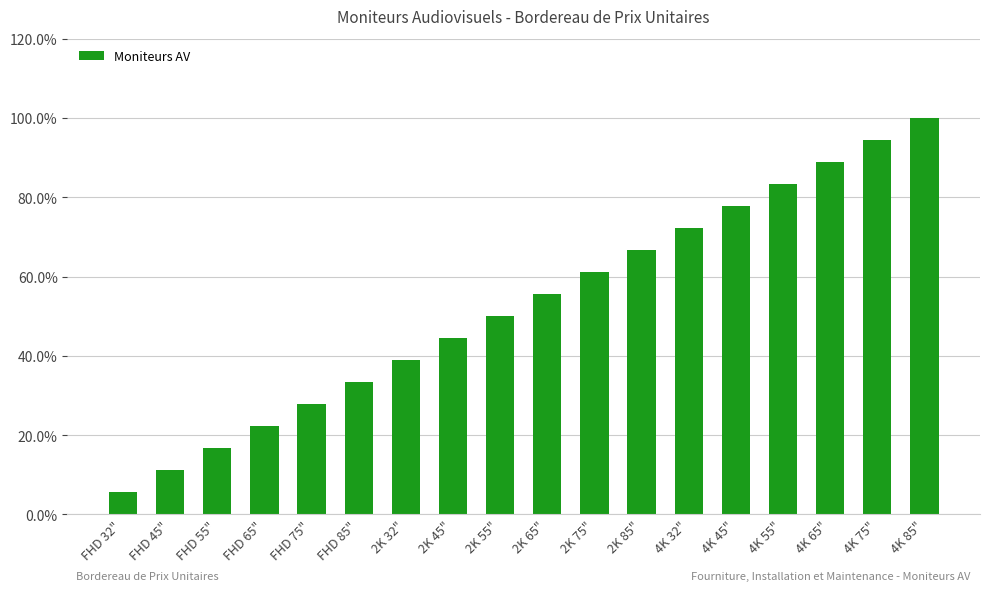

Reading left to right, extract all data points from this chart.

0.1	0.1	0.2	0.2	0.3	0.3	0.4	0.4	0.5	0.6	0.6	0.7	0.7	0.8	0.8	0.9	0.9	1.0